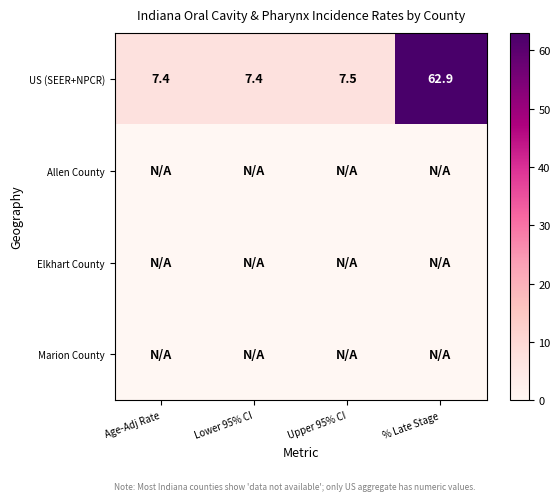

What is the difference between the highest and lowest values at Lower 95% CI?

7.4